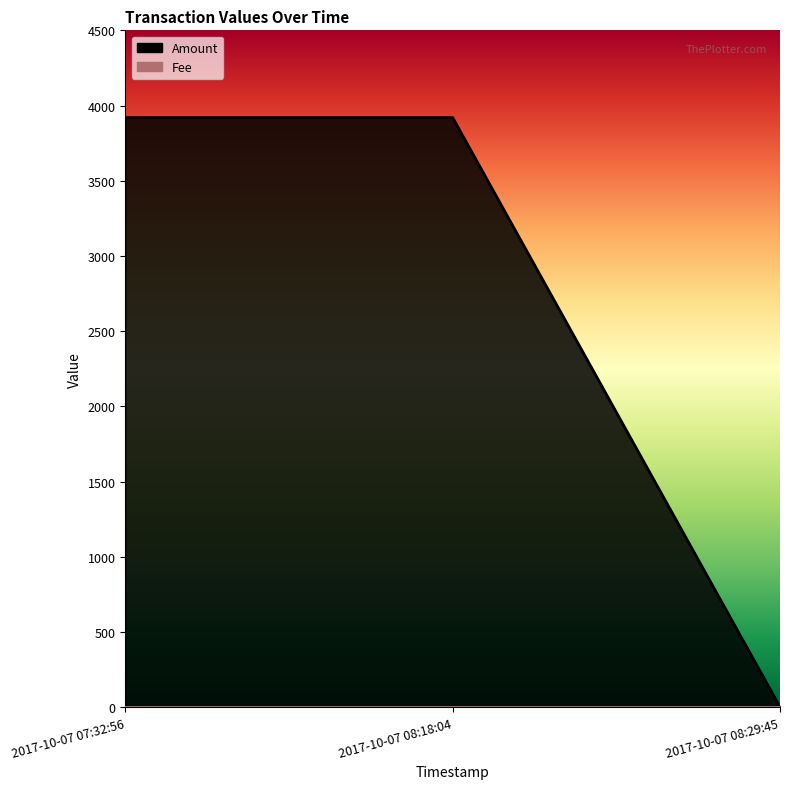

What is the sum of the values at 2017-10-07 07:32:56 and 2017-10-07 08:29:45?

3921